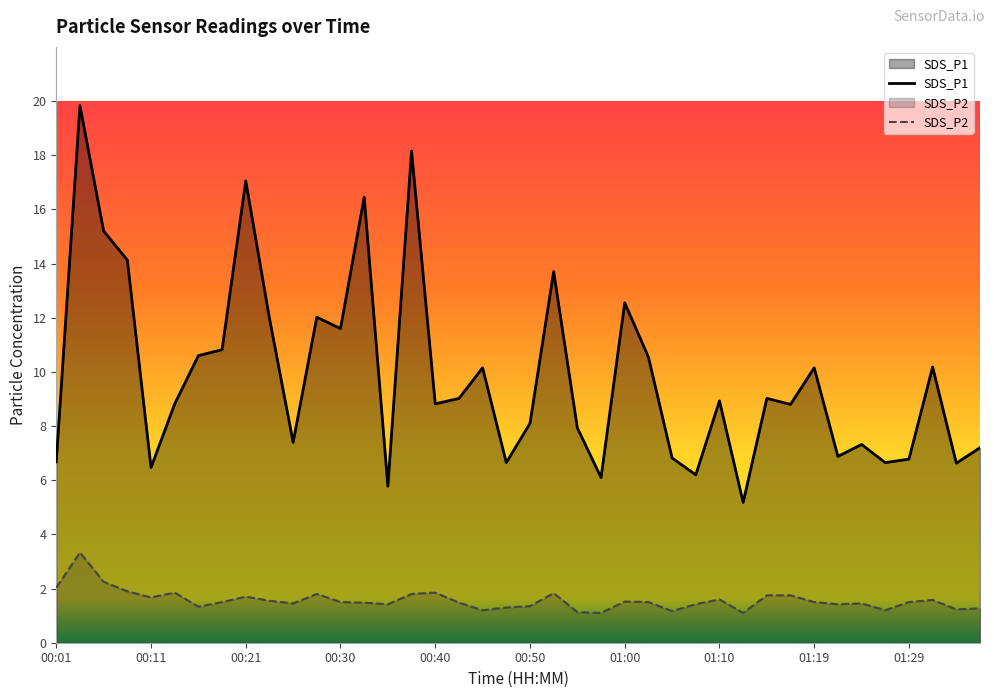

List the labels in order of SDS_P1 value, smallest first.

01:12, 00:35, 00:57, 01:07, 00:11, 01:34, 00:48, 01:27, 00:01, 01:29, 01:05, 01:22, 01:37, 01:24, 00:26, 00:55, 00:50, 01:17, 00:13, 00:40, 01:10, 00:43, 01:15, 00:45, 01:19, 01:32, 01:02, 00:16, 00:18, 00:30, 00:23, 00:28, 01:00, 00:53, 00:09, 00:06, 00:33, 00:21, 00:38, 00:04